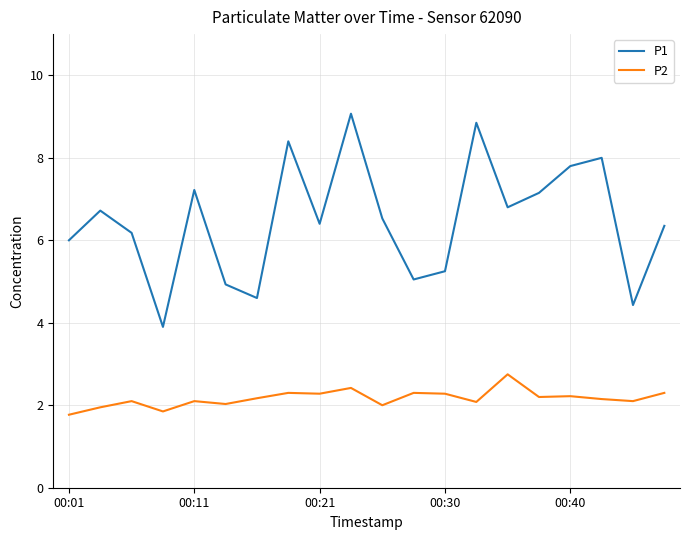

Rank the series by their maximum value, from lowest to highest.

P2, P1